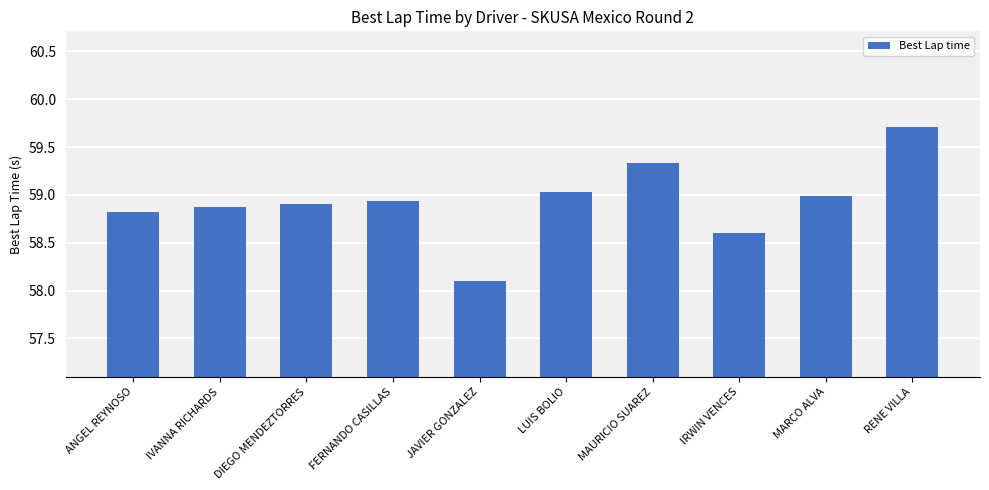

What is the smallest value displayed?

58.1